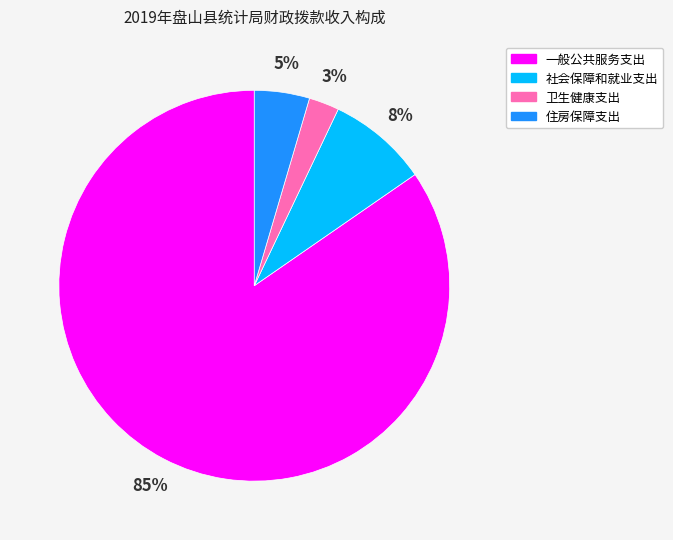

What percentage is the 卫生健康支出 slice, to the nearest percent?

3%